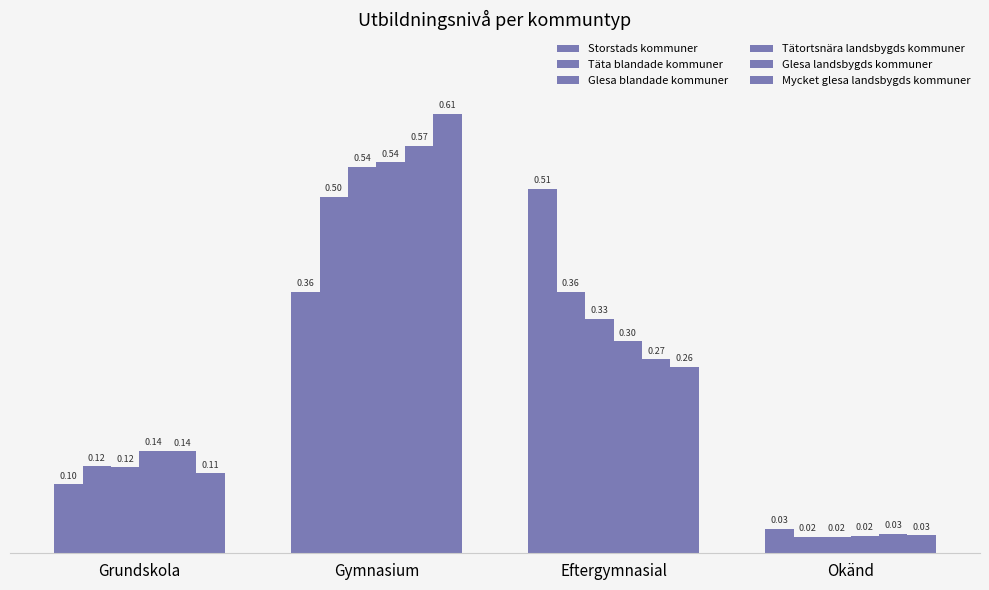

Does the chart contain stacked bars?

No